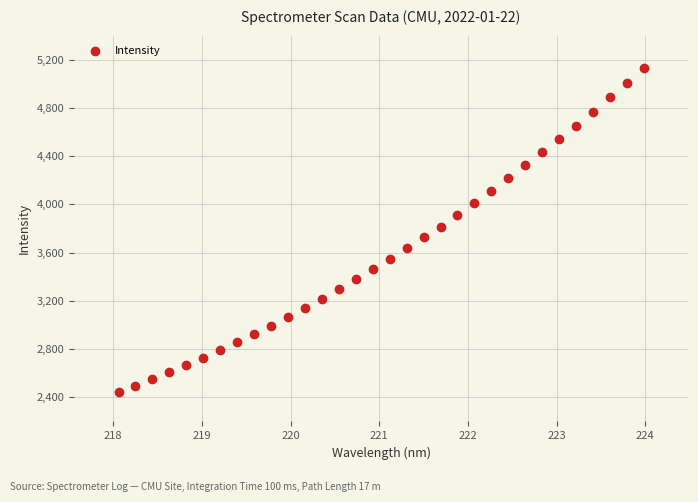

What is the range of Y values (max minus min)?

2690.1